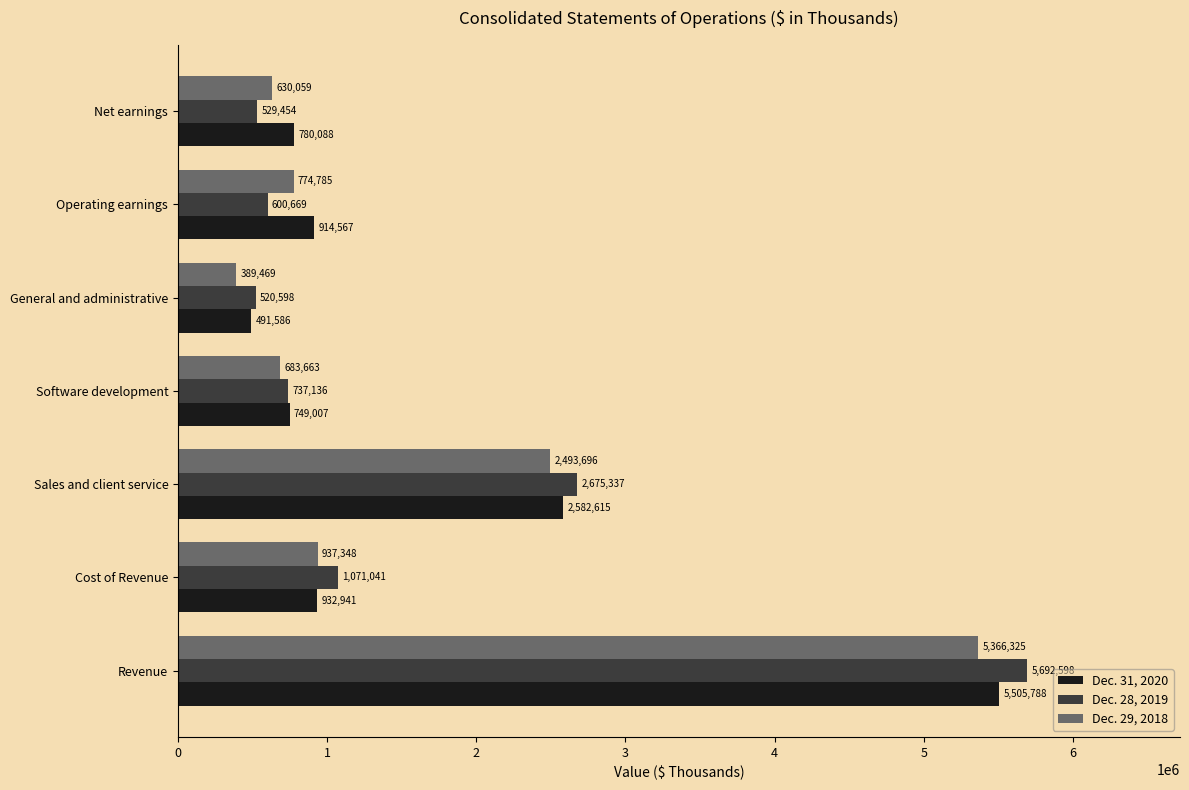

Which series has the widest spread of values?

Dec. 28, 2019